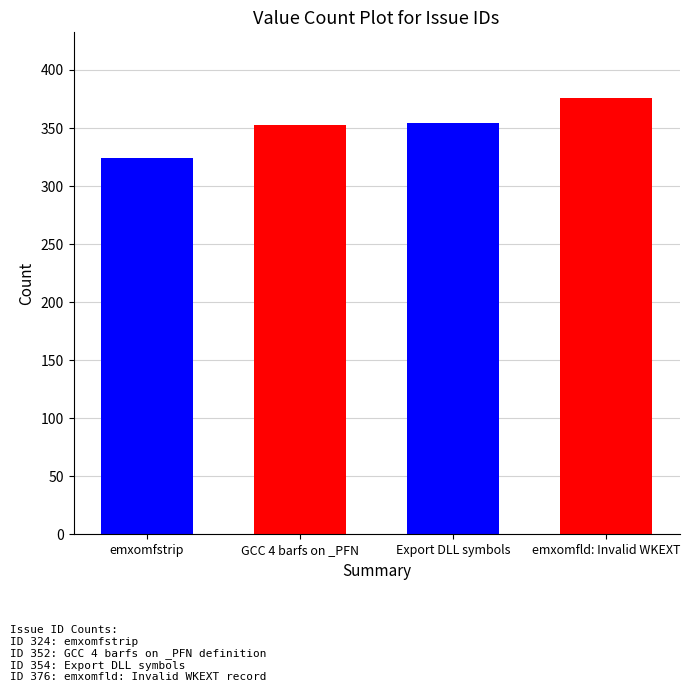

What is the ratio of the value at Export DLL symbols to the value at emxomfld: Invalid WKEXT?

0.9